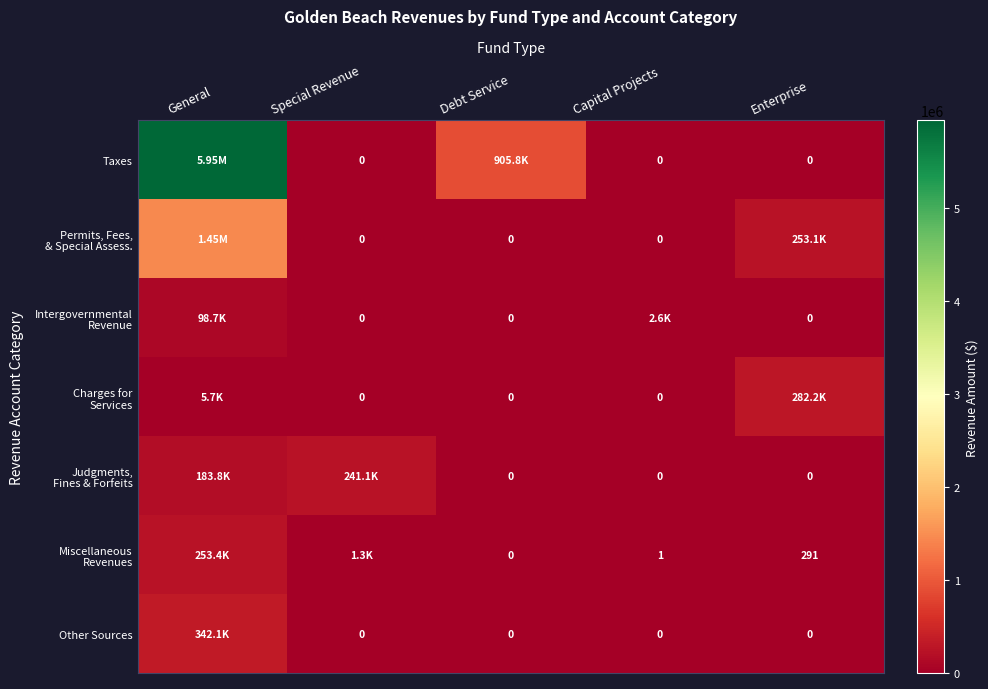

List the labels in order of Charges for Services value, smallest first.

Special Revenue, Debt Service, Capital Projects, General, Enterprise